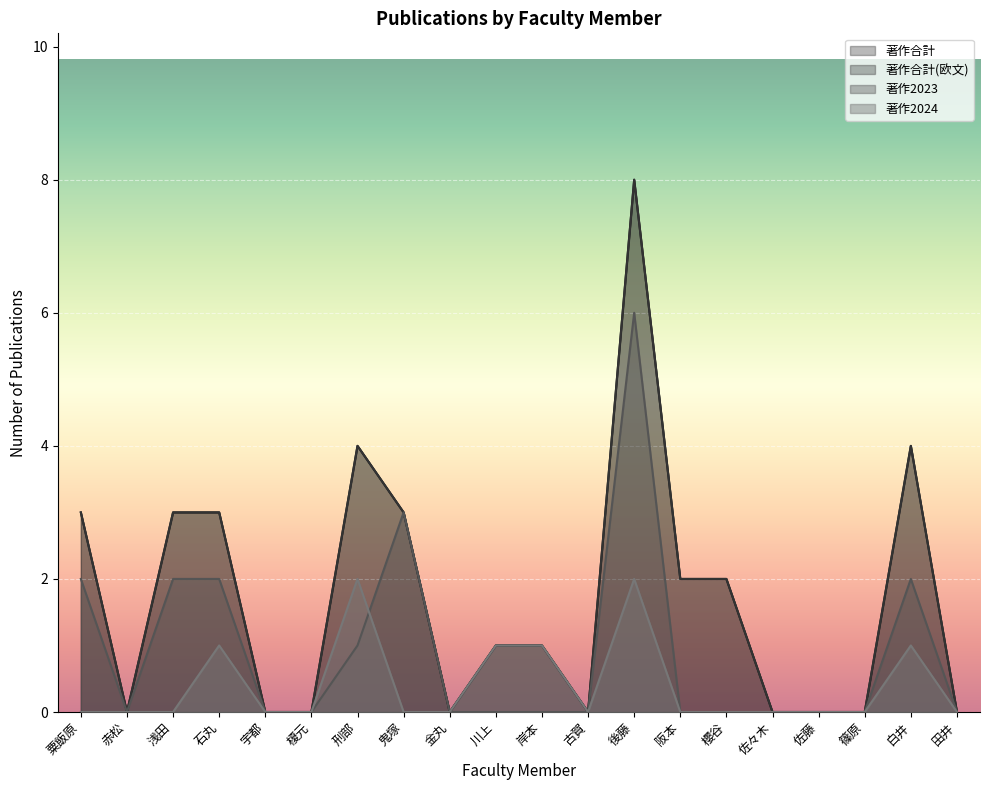

What is the difference between the maximum and minimum values in the 著作合計(欧文) series?

8